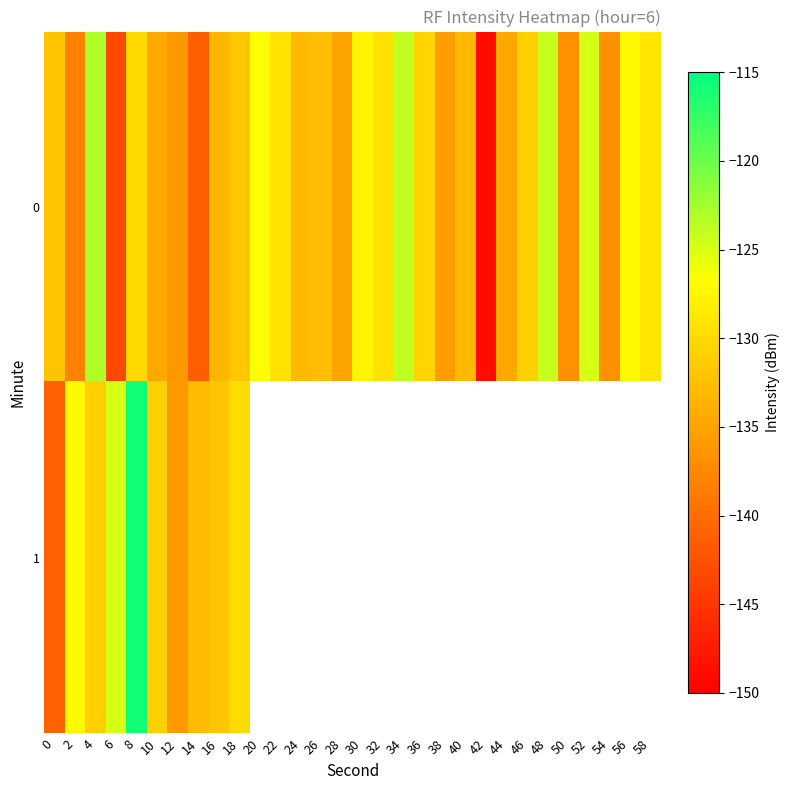

What is the lowest value of the 1 series?

-141.1